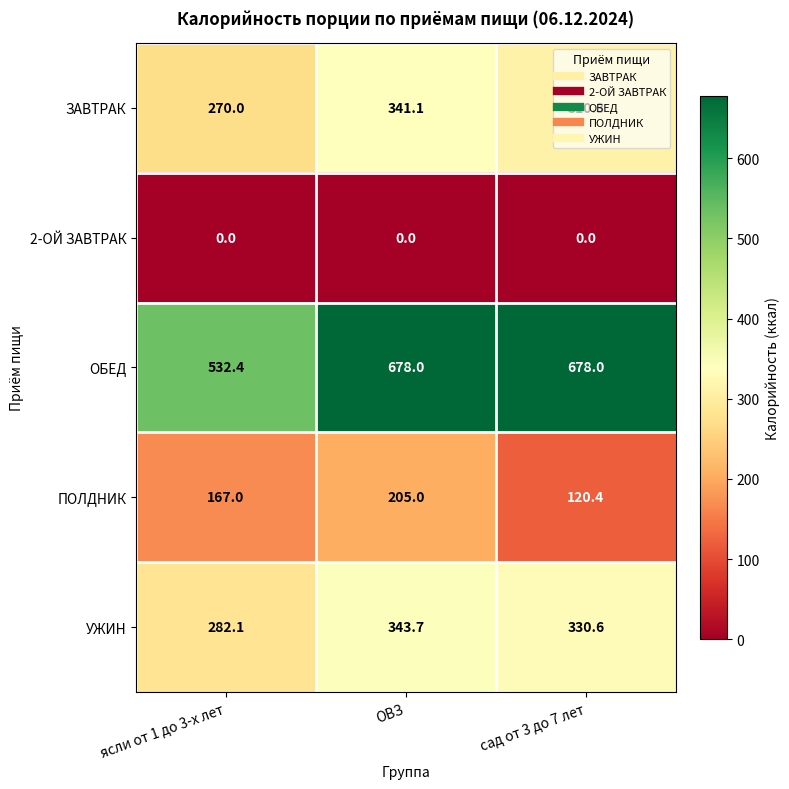

List the series in order of their peak value, highest first.

ОБЕД, УЖИН, ЗАВТРАК, ПОЛДНИК, 2-ОЙ ЗАВТРАК